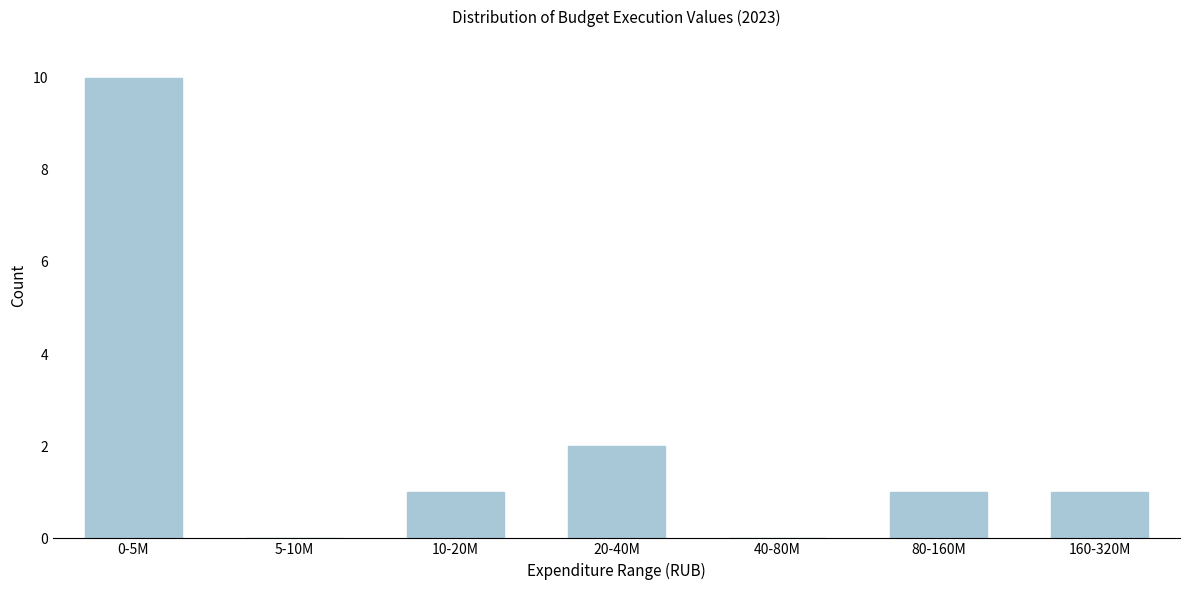

Reading right to left, transcribe all the data shown in this chart.

160-320M=1	80-160M=1	40-80M=0	20-40M=2	10-20M=1	5-10M=0	0-5M=10